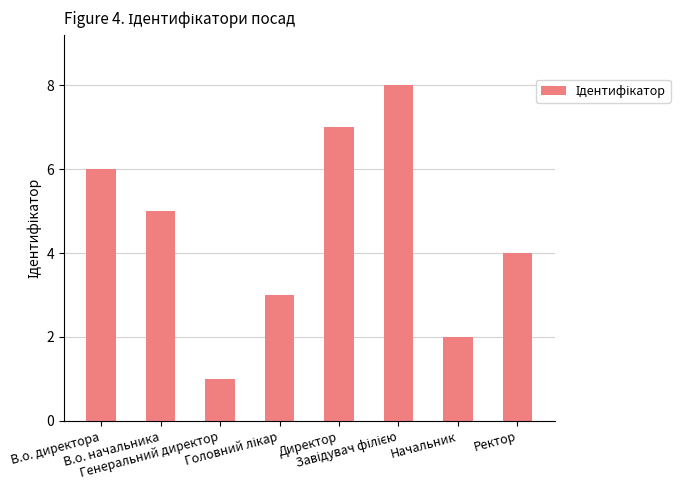

True or false: the data shows 6 at В.о. директора.

True